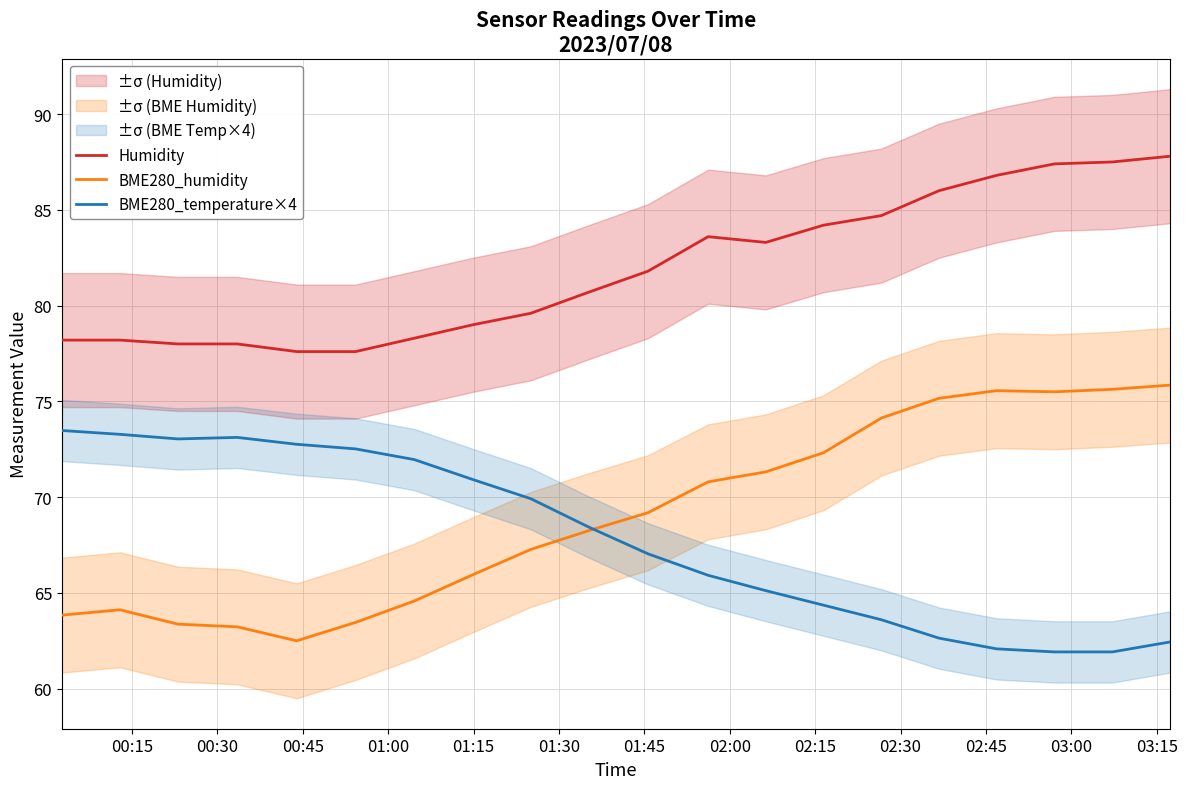

What is the value of the Humidity point at the 15th from the left?

84.7